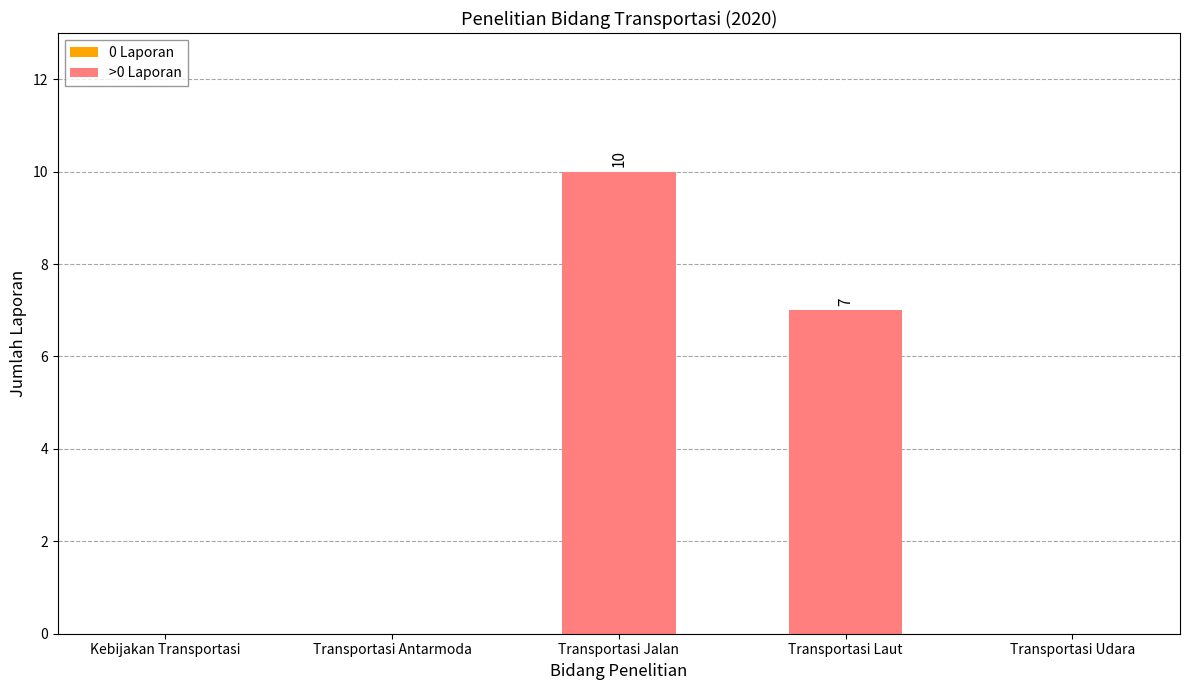

Are the bars grouped side by side (vs. stacked)?

No